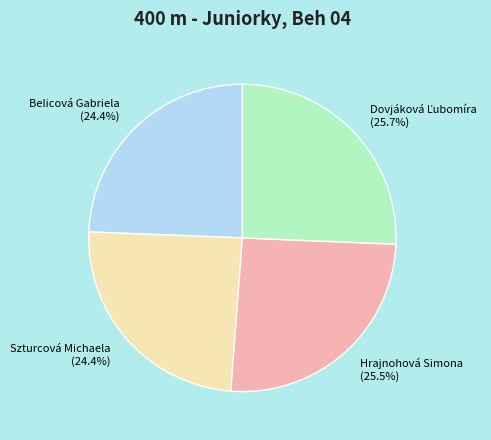

What is the ratio of the value at Hrajnohová Simona (25.5%) to the value at Szturcová Michaela (24.4%)?

1.0